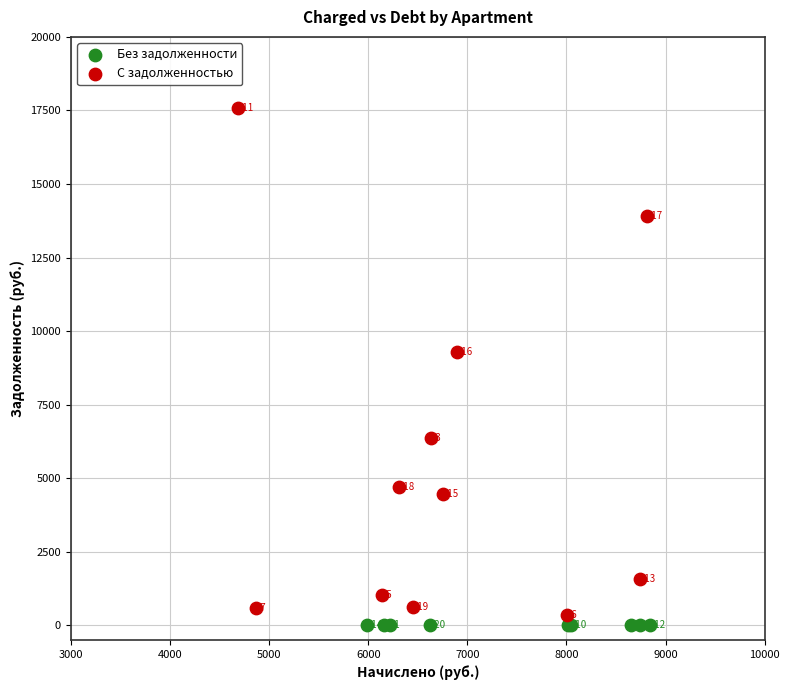

What are all the series names shown in the legend?

Без задолженности, С задолженностью